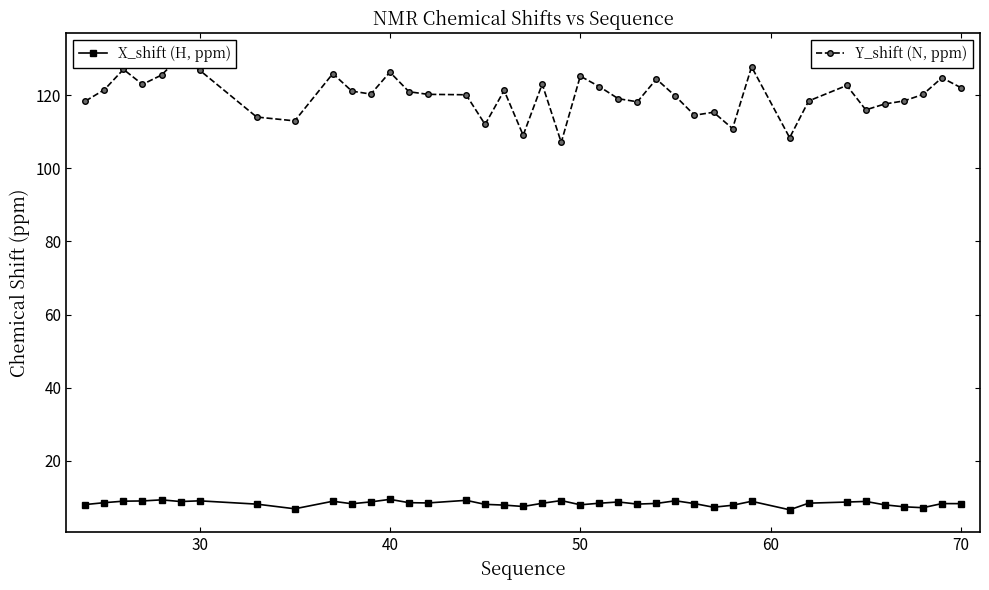

What is the smallest value displayed?

6.6